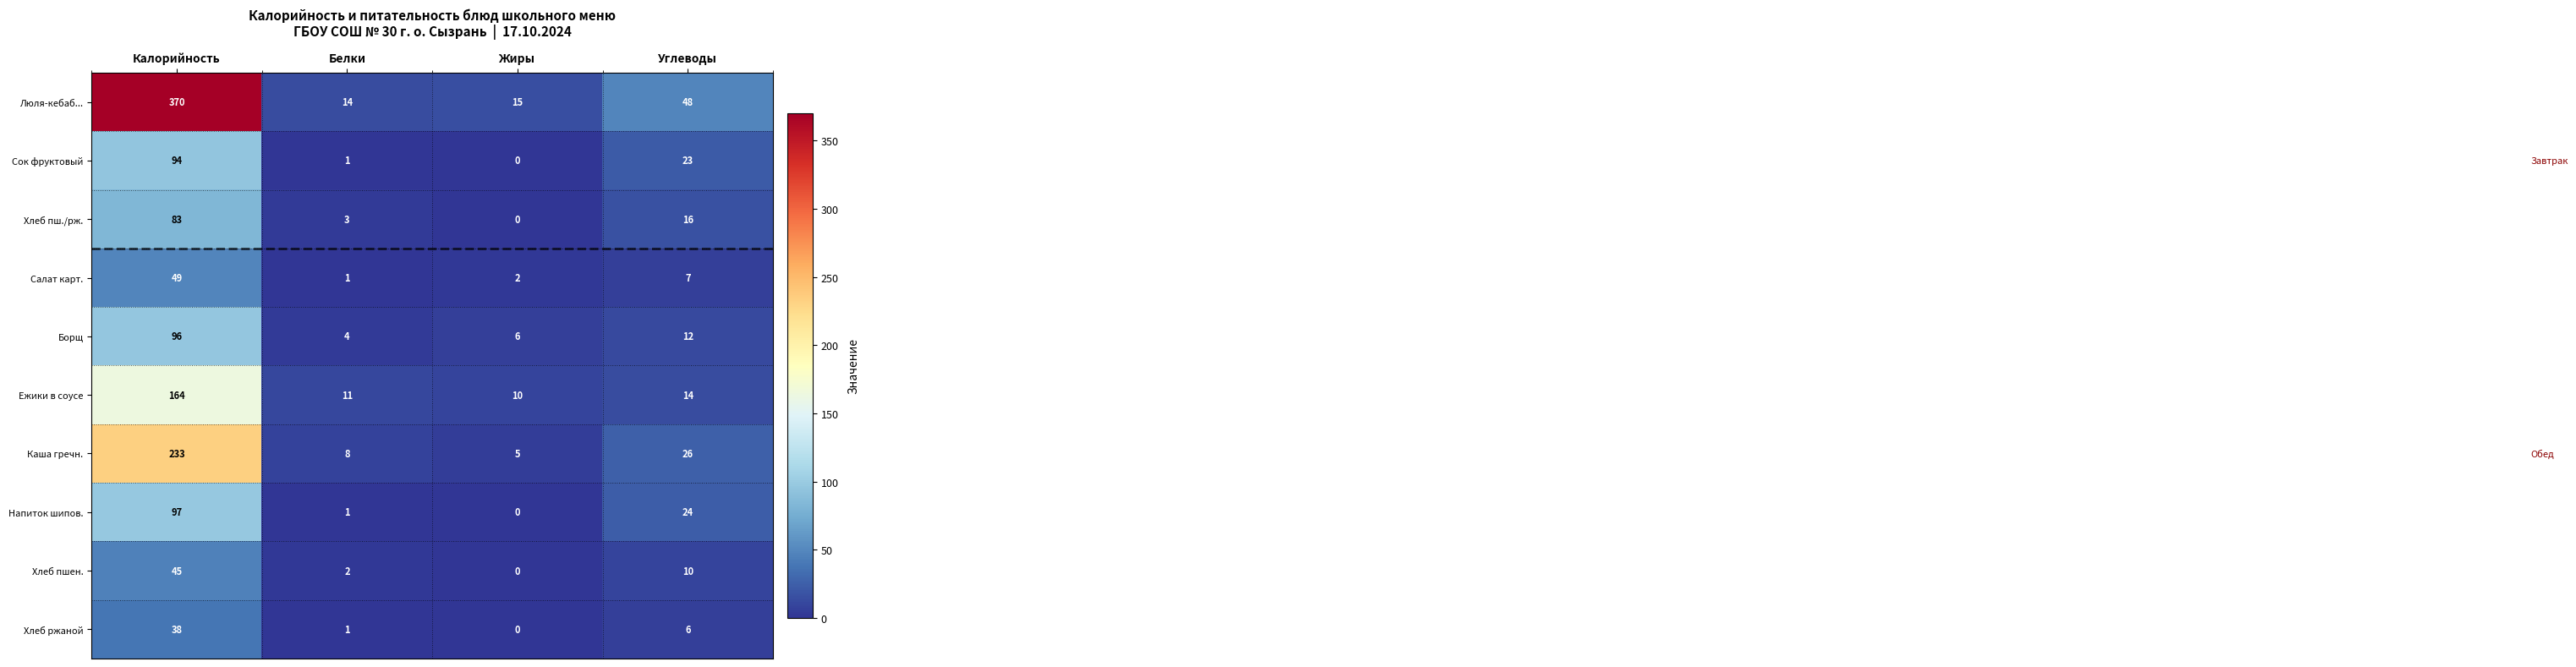

At Углеводы, list the series in order from largest to smallest.

Люля-кебаб..., Каша гречн., Напиток шипов., Сок фруктовый, Хлеб пш./рж., Ежики в соусе, Борщ, Хлеб пшен., Салат карт., Хлеб ржаной